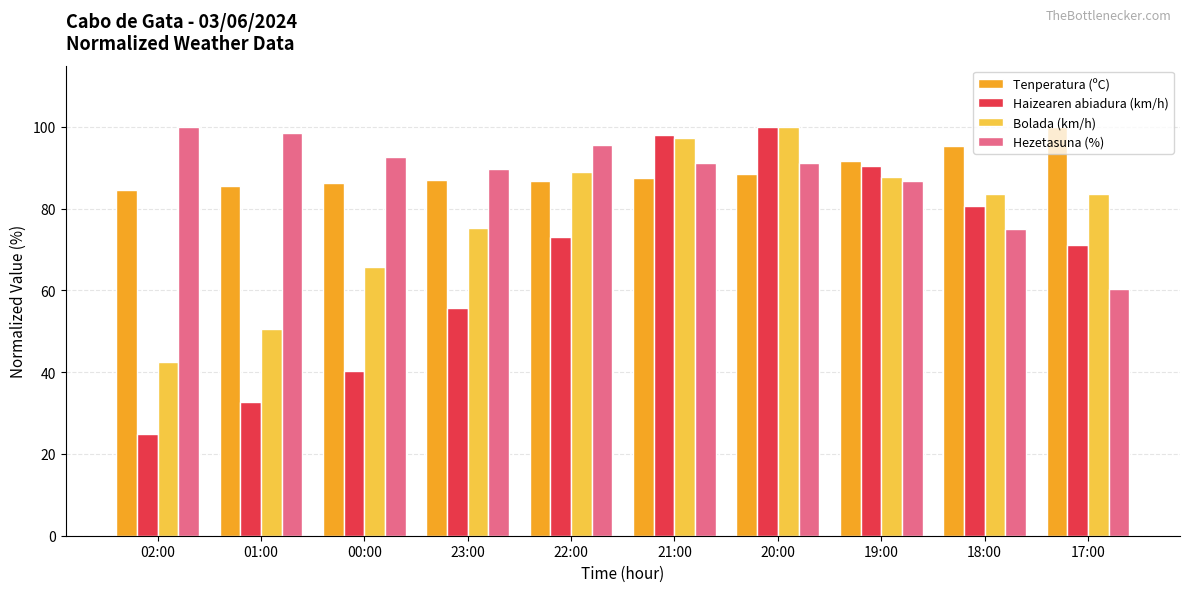

What value does the Tenperatura (ºC) series have at 19:00?

91.7